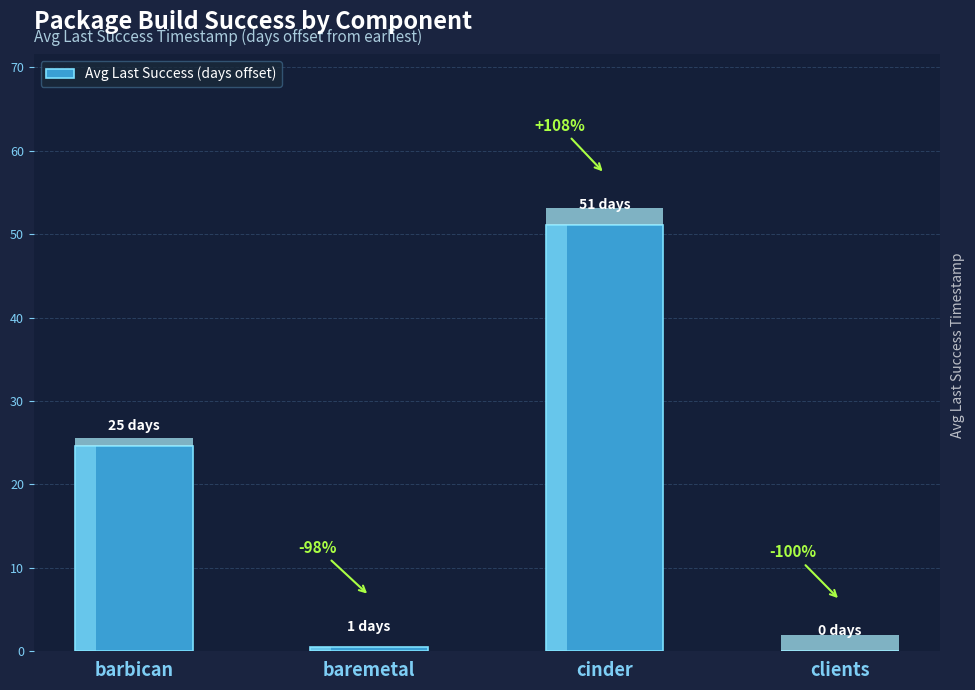

What is the difference between the maximum and minimum values?

51.1